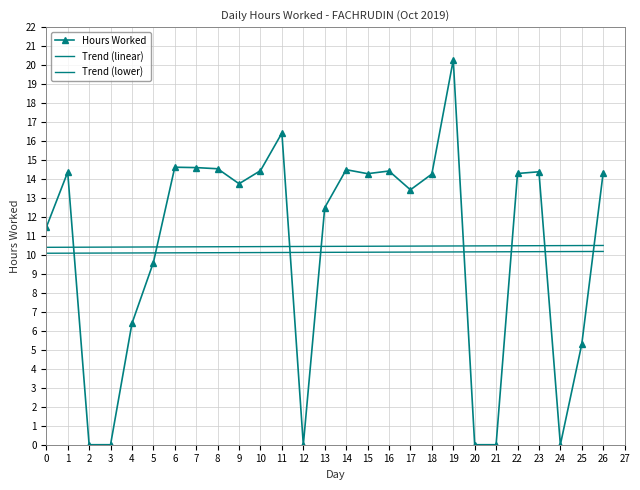

Where do Trend (linear) and Hours Worked first cross each other?

1 and 2